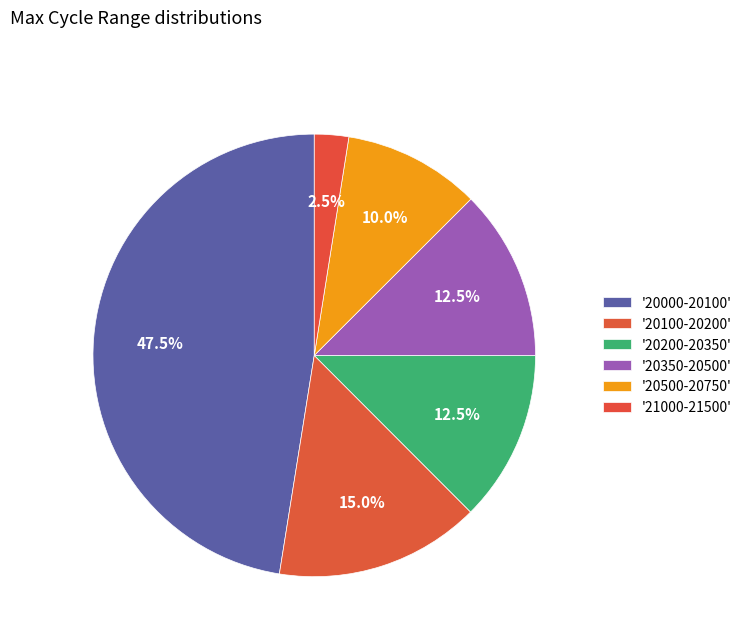

Count the number of slices in the pie.

6